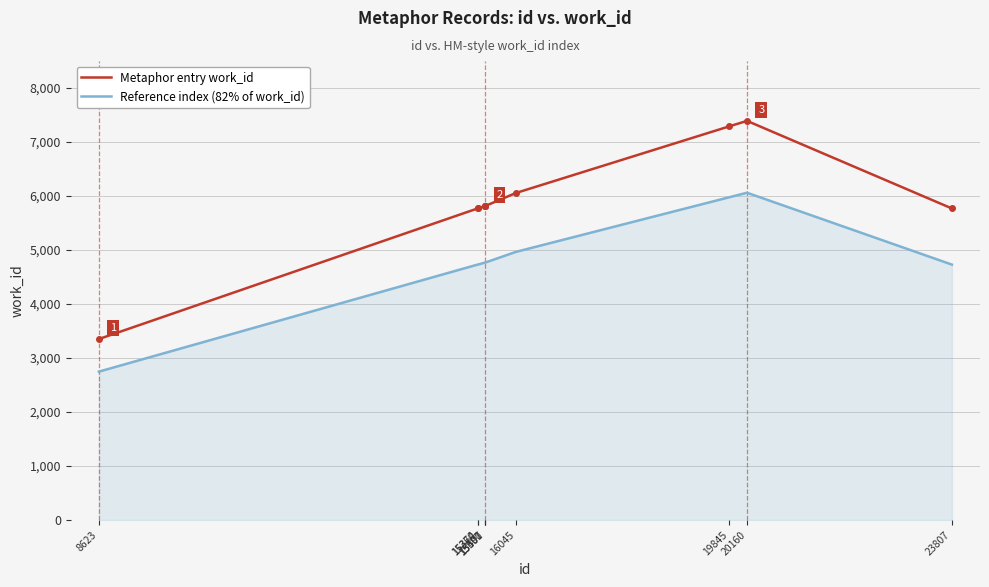

True or false: Reference index (82% of work_id) and Metaphor entry work_id intersect in this chart.

False